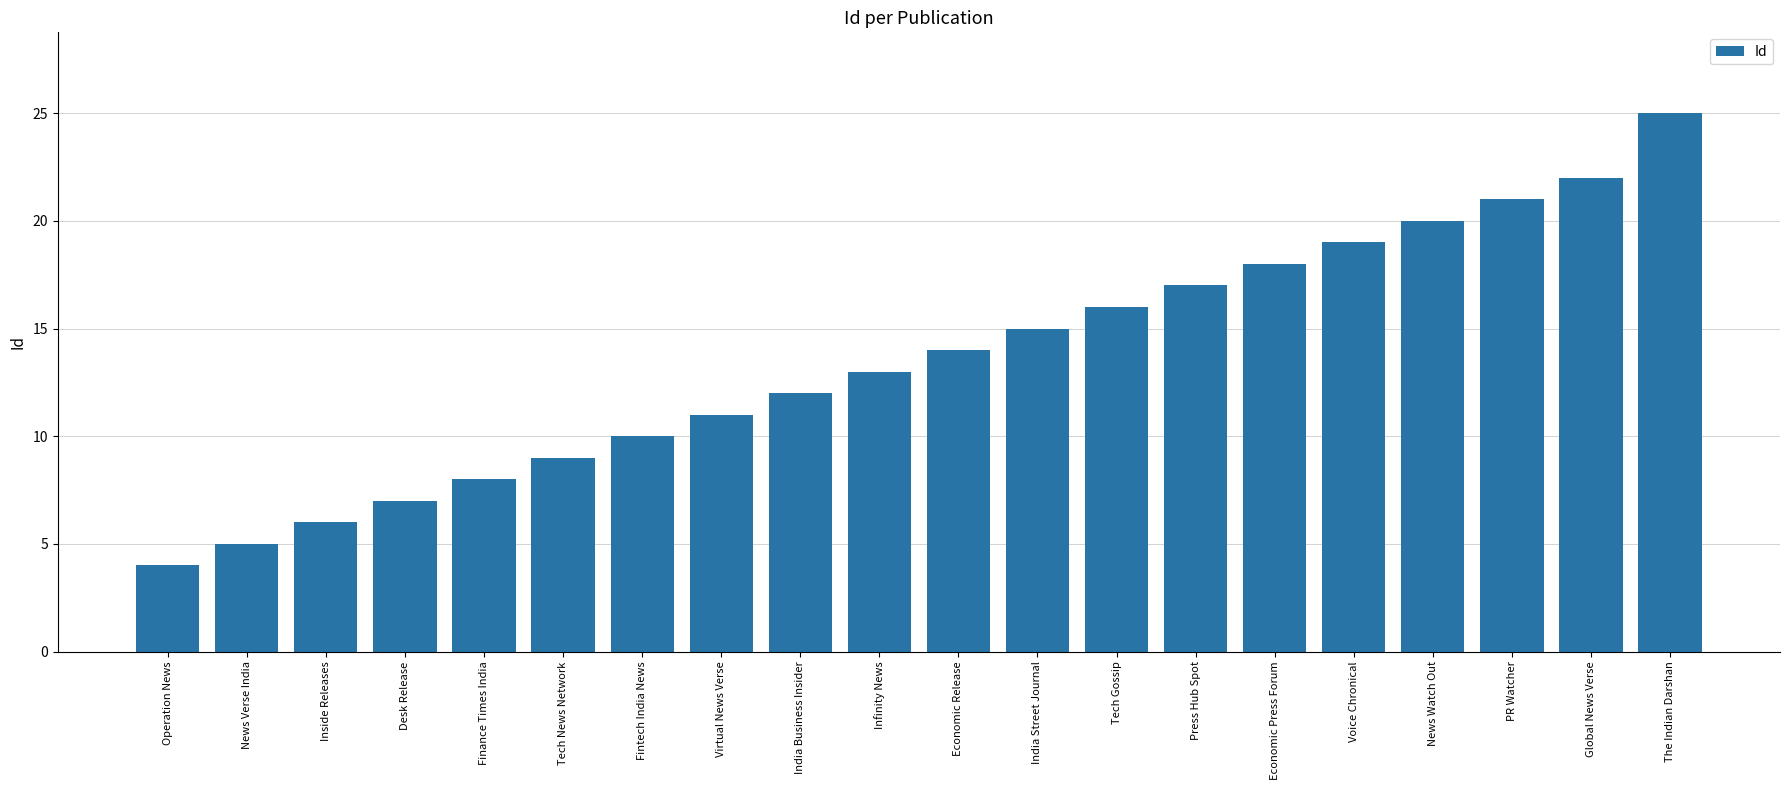

Reading left to right, what are all the values shown in this chart?

Operation News=4	News Verse India=5	Inside Releases=6	Desk Release=7	Finance Times India=8	Tech News Network=9	Fintech India News=10	Virtual News Verse=11	India Business Insider=12	Infinity News=13	Economic Release=14	India Street Journal=15	Tech Gossip=16	Press Hub Spot=17	Economic Press Forum=18	Voice Chronical=19	News Watch Out=20	PR Watcher=21	Global News Verse=22	The Indian Darshan=25